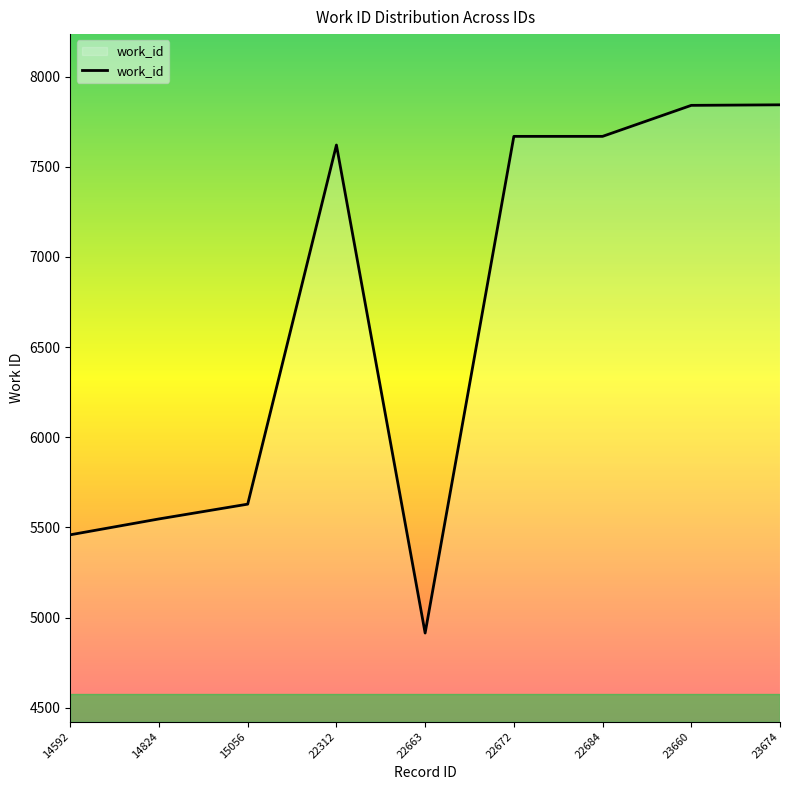

True or false: the data shows 7621 at 22312.

True